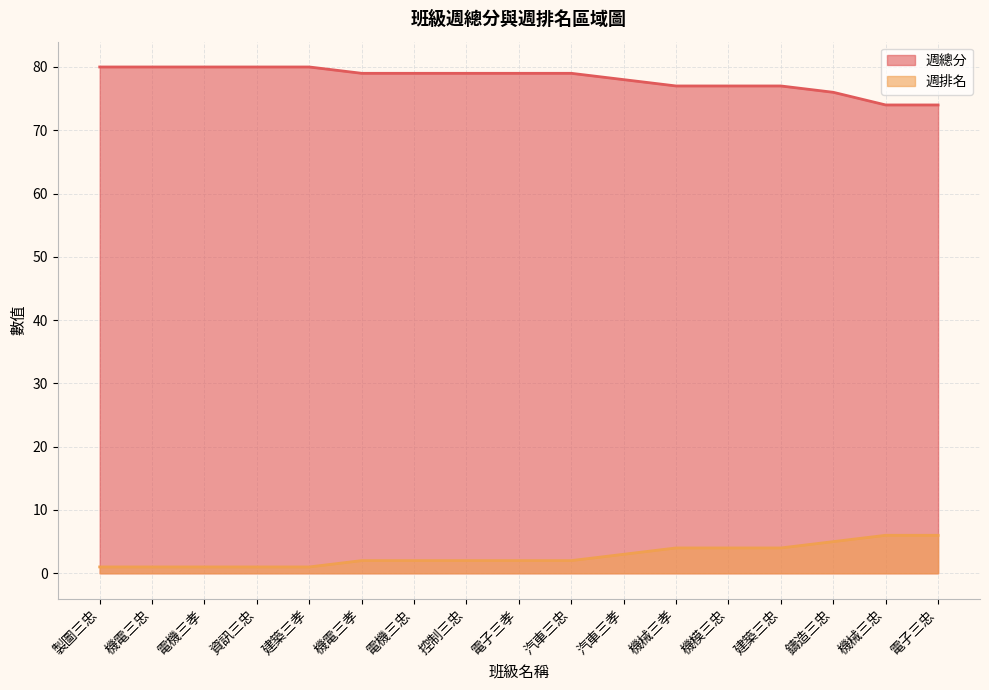

Reading left to right, transcribe all the data shown in this chart.

週總分: 80	80	80	80	80	79	79	79	79	79	78	77	77	77	76	74	74
週排名: 1	1	1	1	1	2	2	2	2	2	3	4	4	4	5	6	6